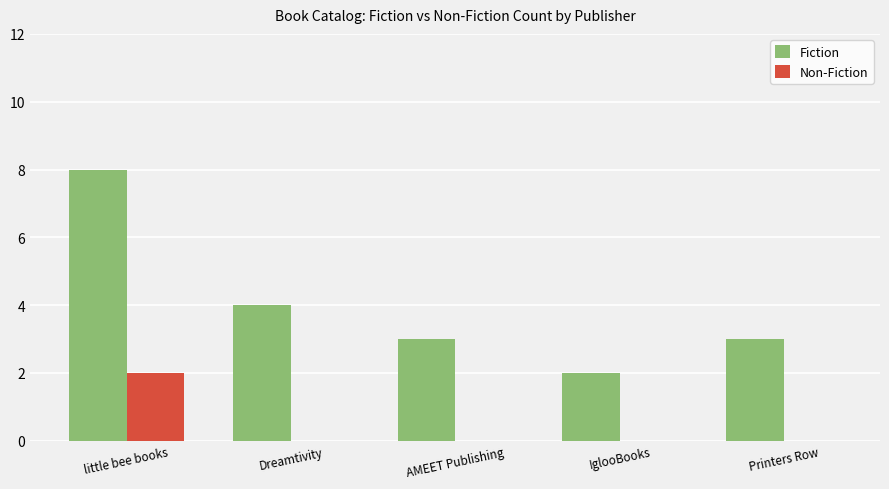

Reading left to right, what are all the values shown in this chart?

Fiction: 8	4	3	2	3
Non-Fiction: 2	0	0	0	0